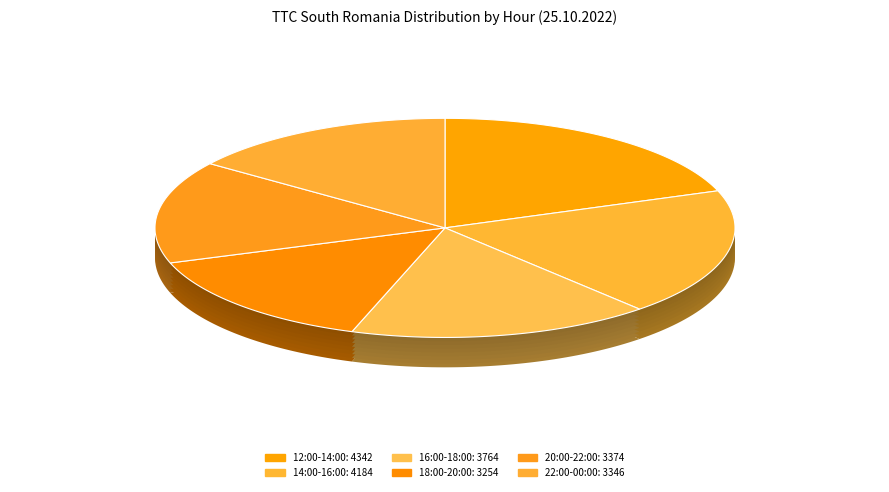

Is it true that 19:00-20:00 is 21% of the pie?

False